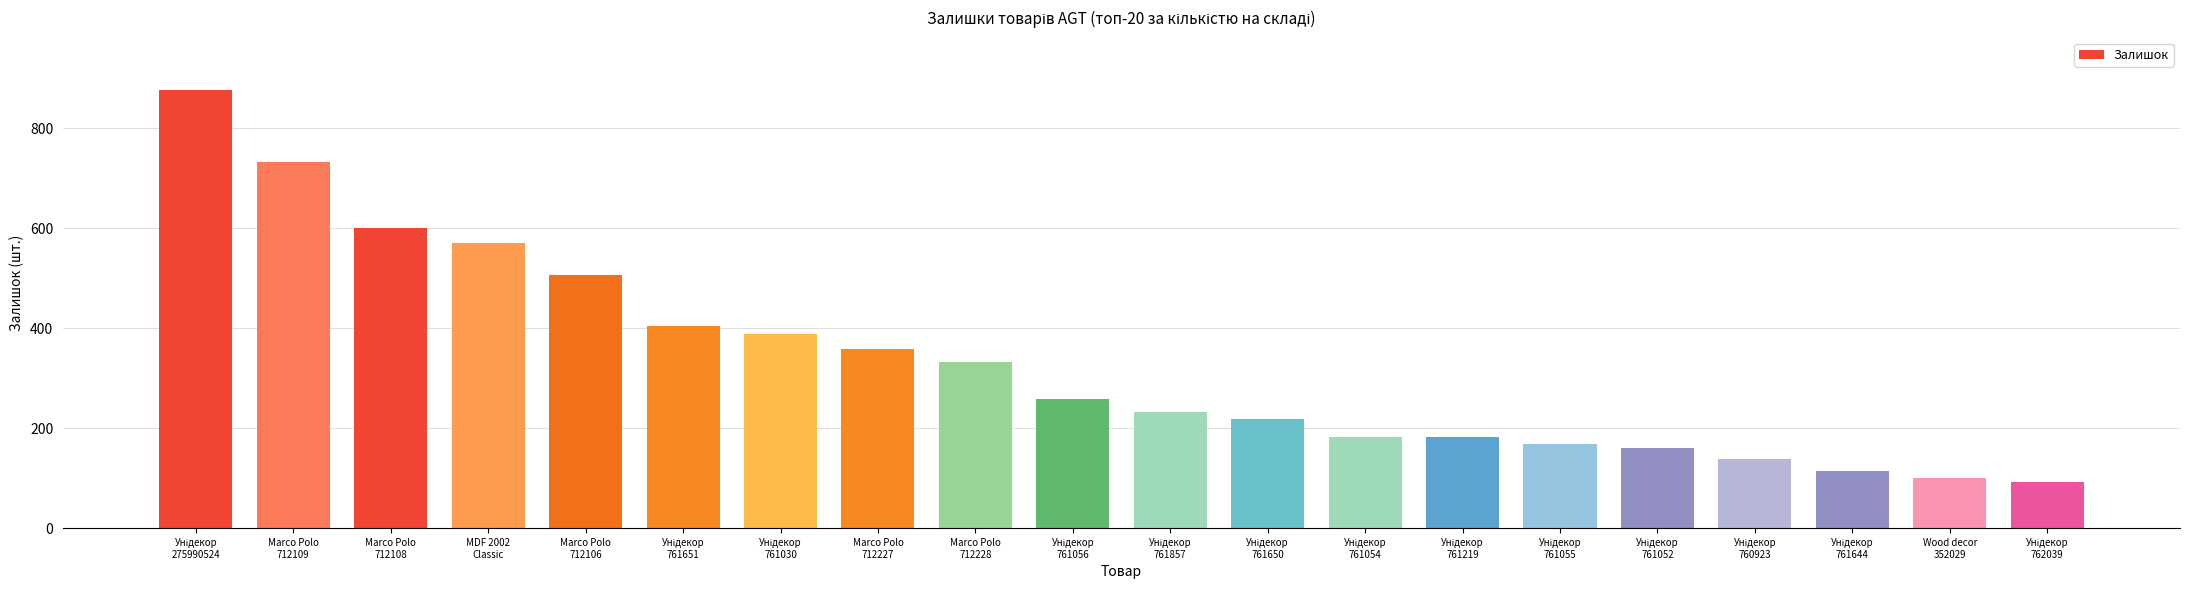

What is the value of the 2nd bar from the left?

732